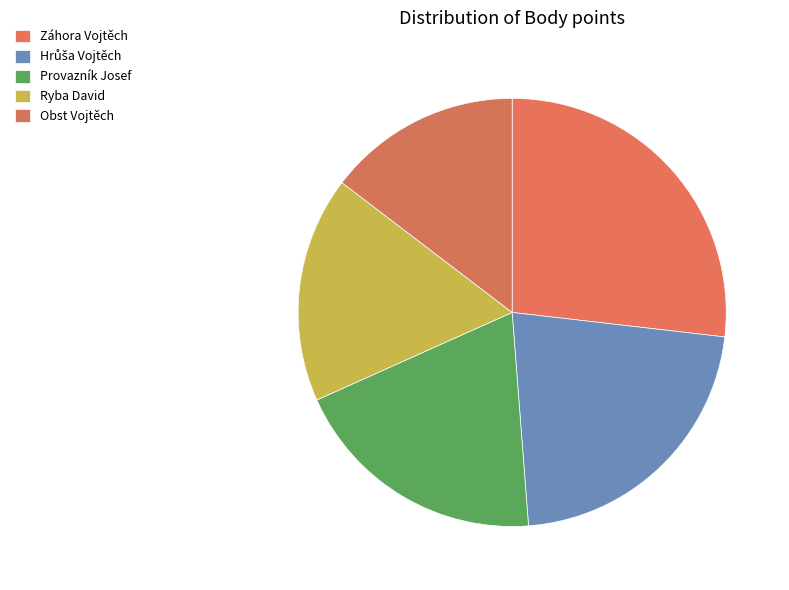

How many segments does this pie chart have?

5